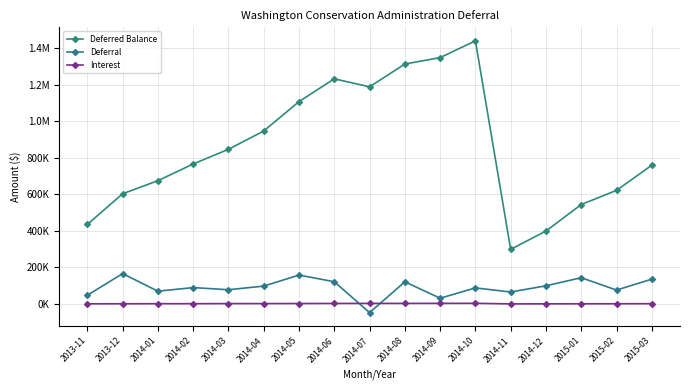

At which label does Deferral reach its minimum?

2014-07